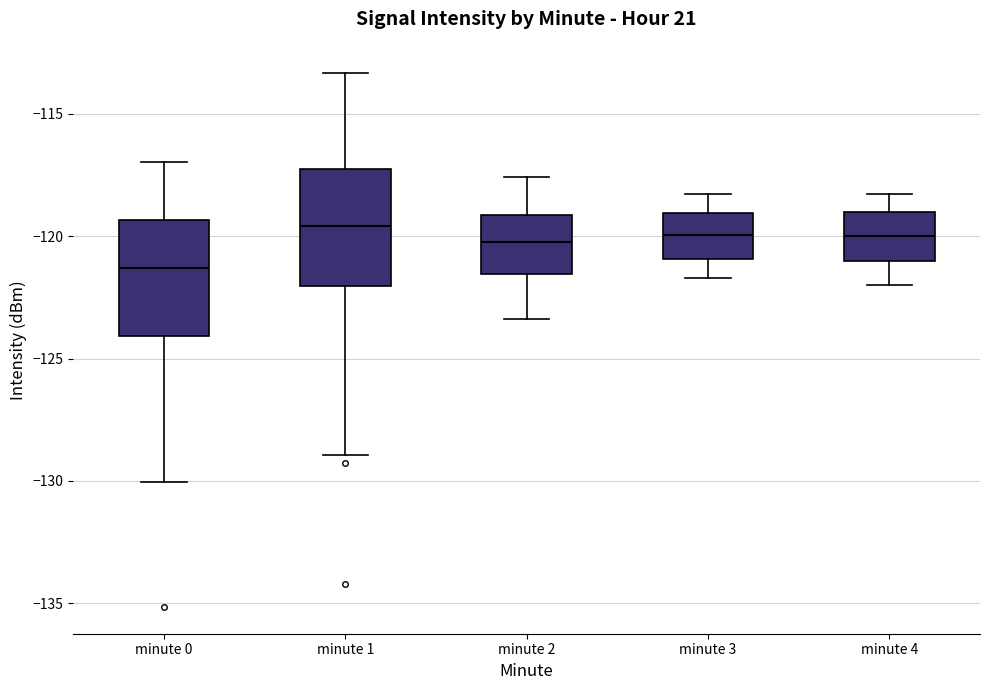

Reading left to right, read every box against the y-axis: the position of its median line, the range the box covers, and the ends of its whiskers. The values are not printed on the chart, so give them approximately, as read against the axis.

minute 0: median -121.5, box -124.0 to -119.5, whiskers -130.0 to -117.0
minute 1: median -119.5, box -122.0 to -117.5, whiskers -129.0 to -113.5
minute 2: median -120.0, box -121.5 to -119.0, whiskers -123.5 to -117.5
minute 3: median -120.0, box -121.0 to -119.0, whiskers -121.5 to -118.5
minute 4: median -120.0, box -121.0 to -119.0, whiskers -122.0 to -118.5